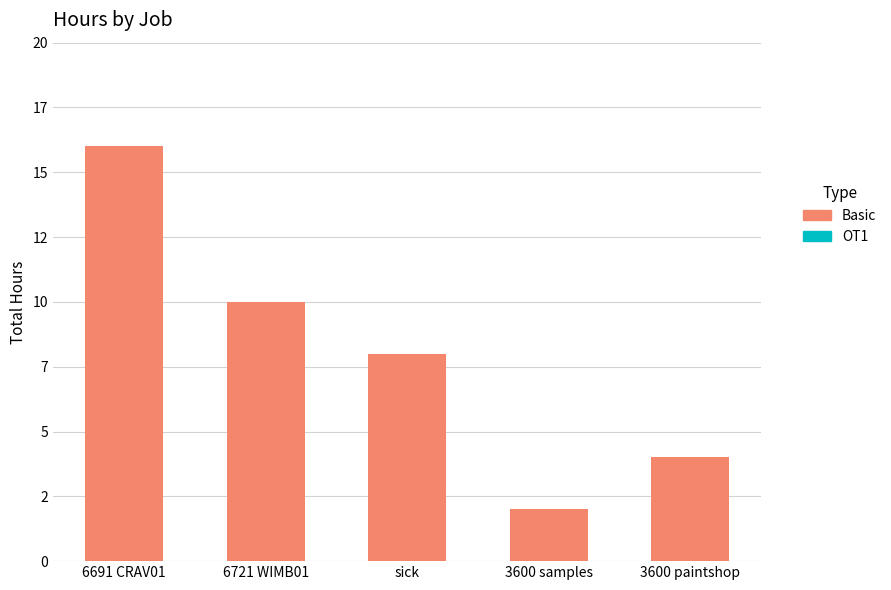

Are the bars horizontal?

No